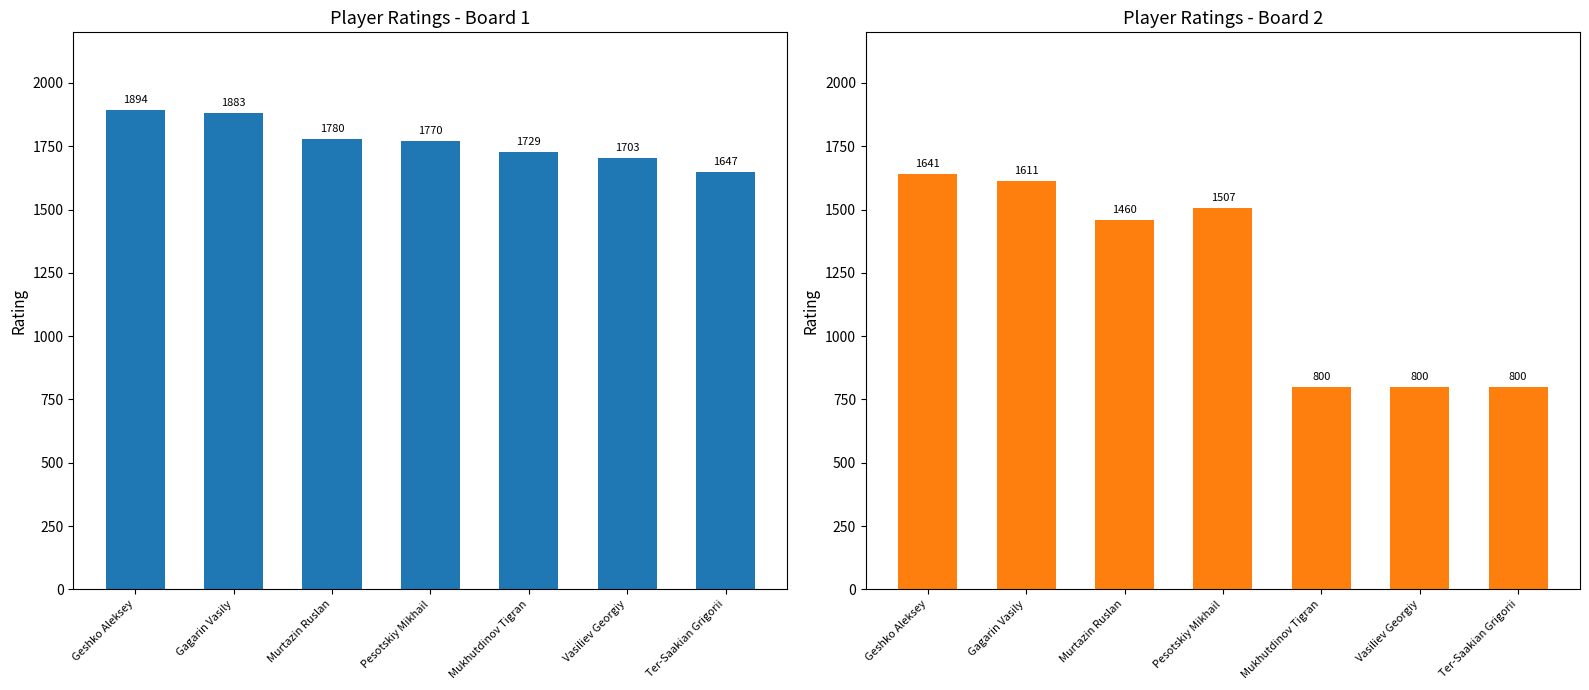

What is the value of the Opponent Rating bar at the 3rd from the left?

1460